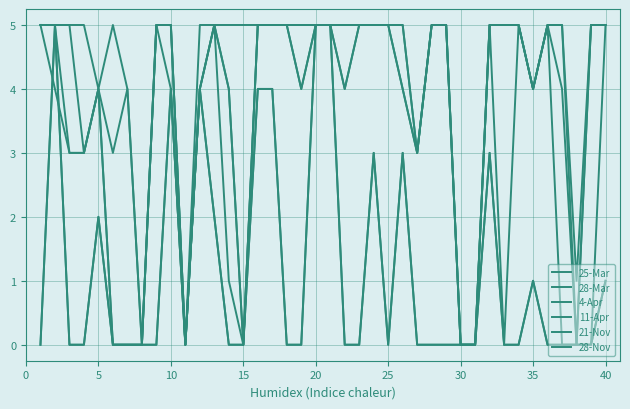

Does the chart display data point markers on the line(s)?

No